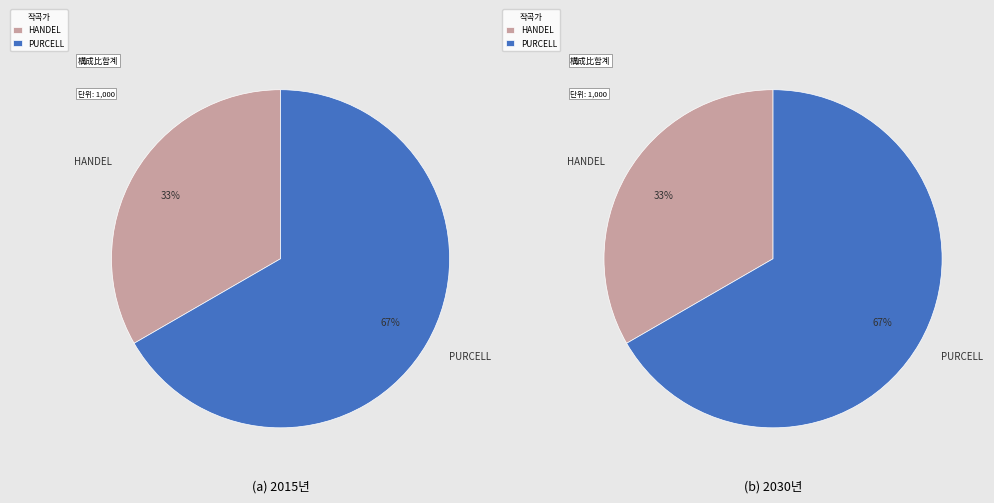

How many segments does this pie chart have?

2